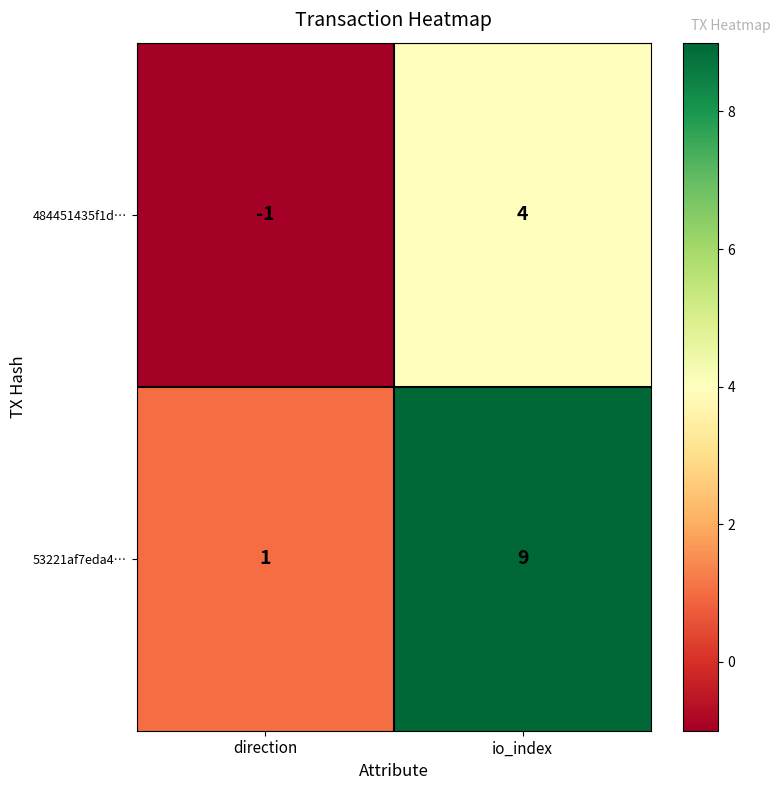

Which series has the widest spread of values?

53221af7eda4…